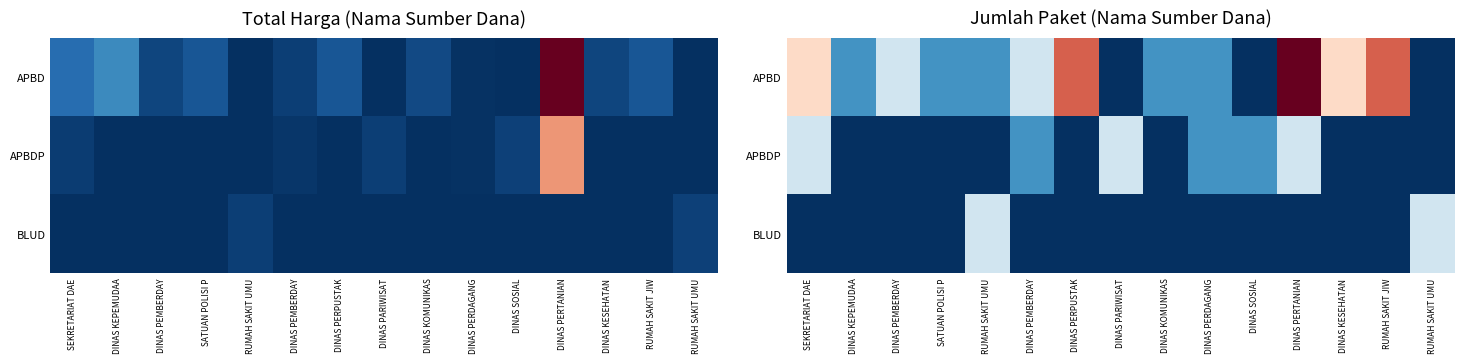

Is the value of APBDP at DINAS PARIWISAT greater than the value of BLUD at DINAS KESEHATAN?

Yes